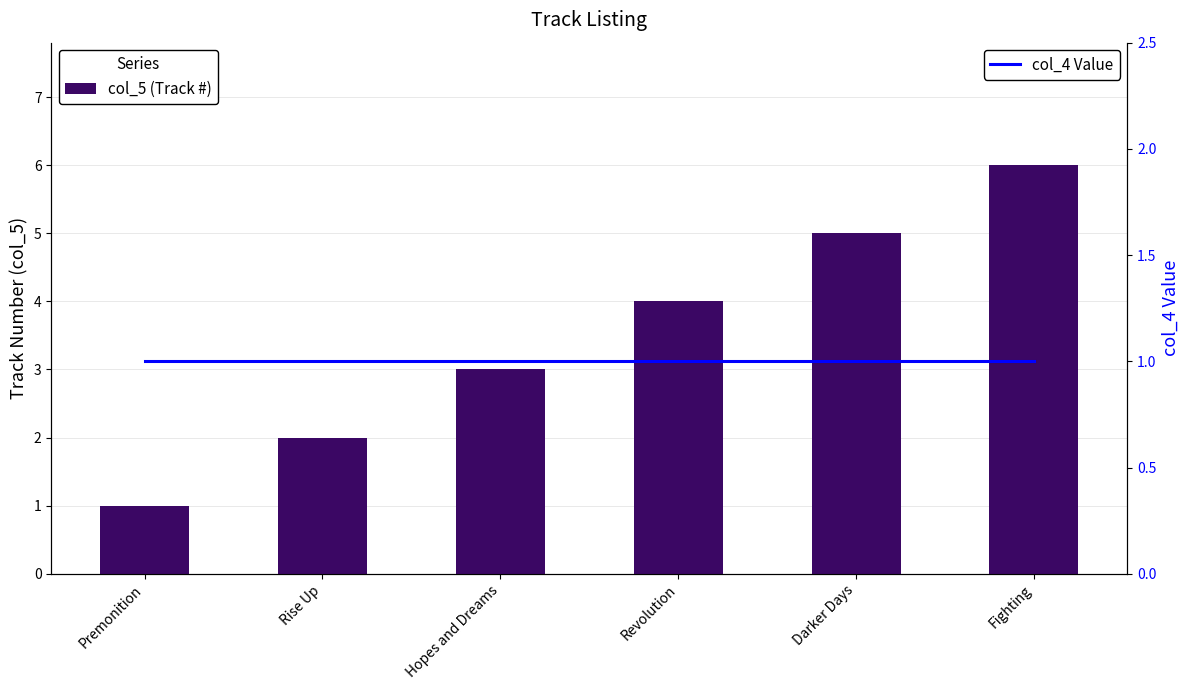

Rank the series by their average value, from lowest to highest.

col_4 Value, col_5 (Track #)